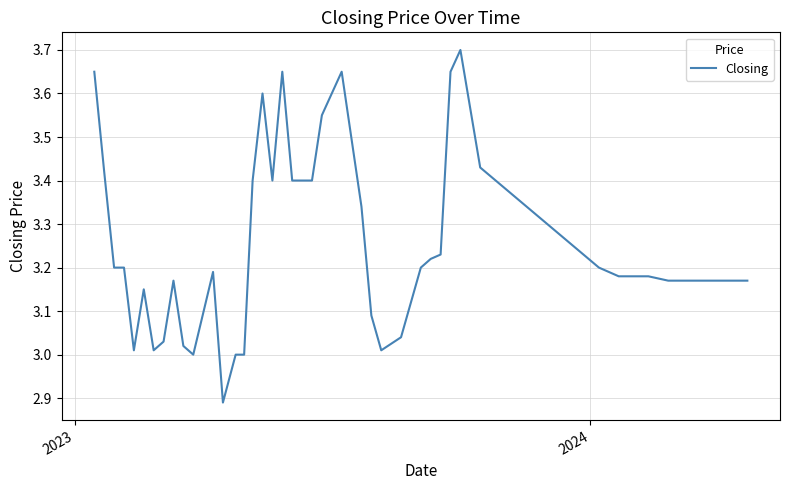

Is this an area chart (filled region under the line)?

No